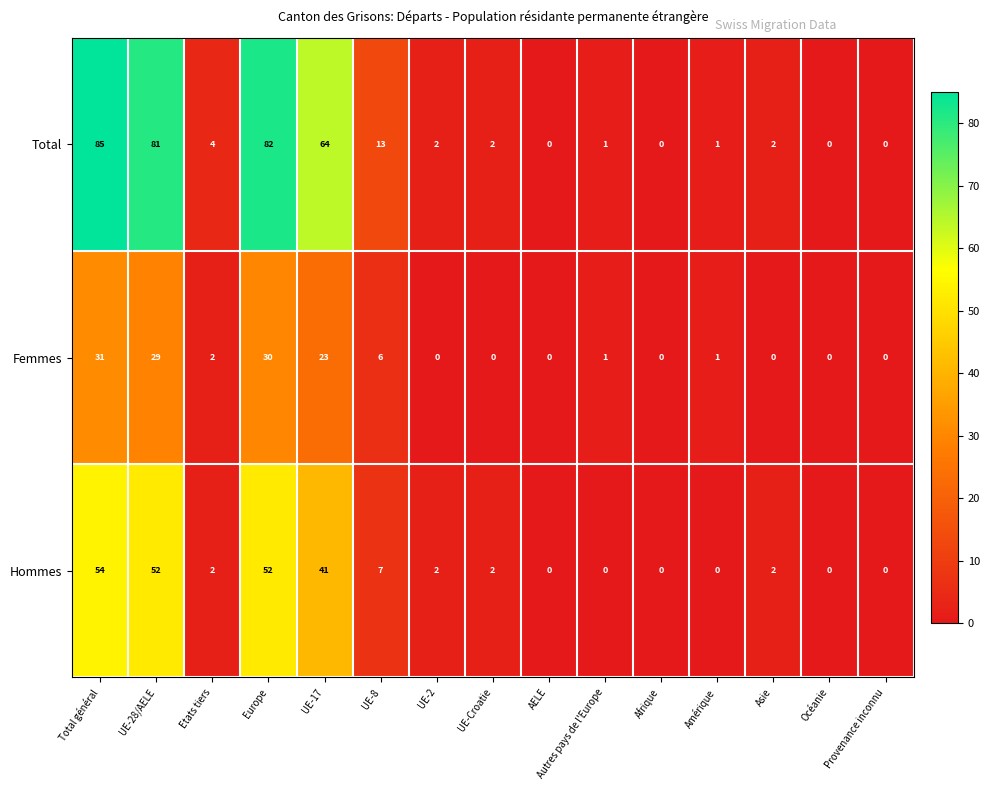

Which series has the largest total across all categories?

Total